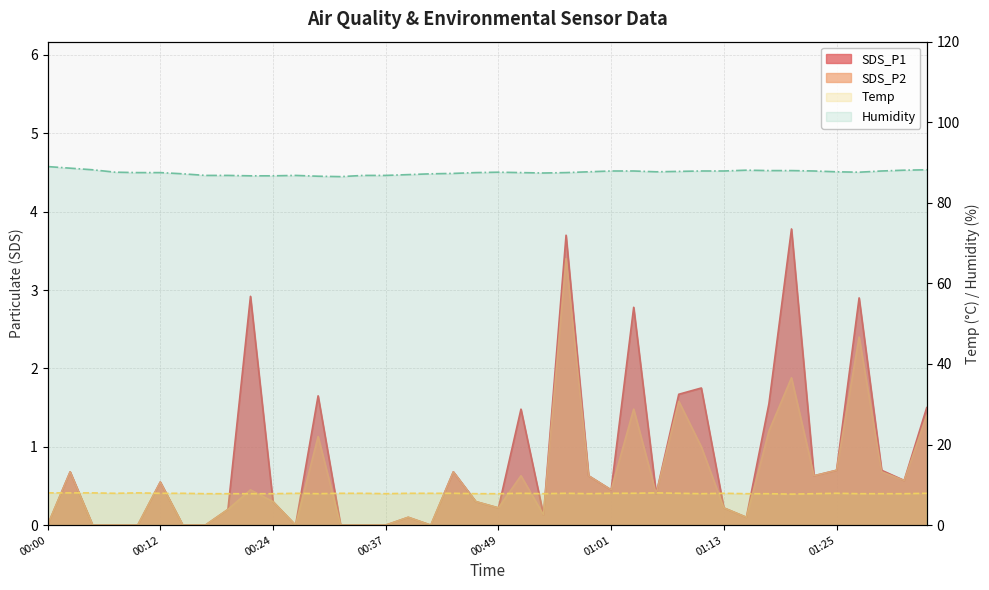

At how many categories does at least one series exceed 18?

40